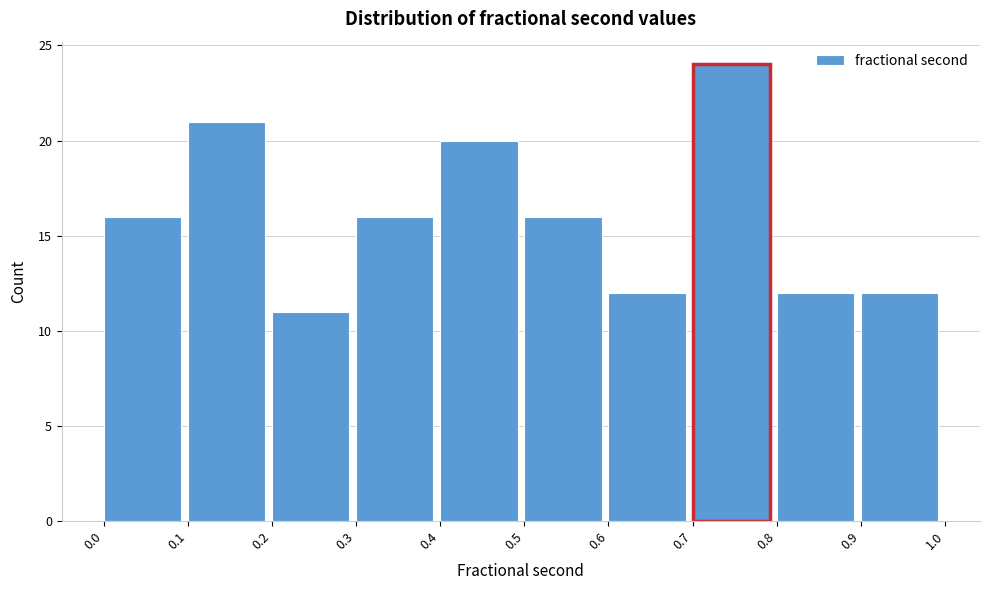

Over which range of the x-axis is the bar tallest?

0.7 to 0.8